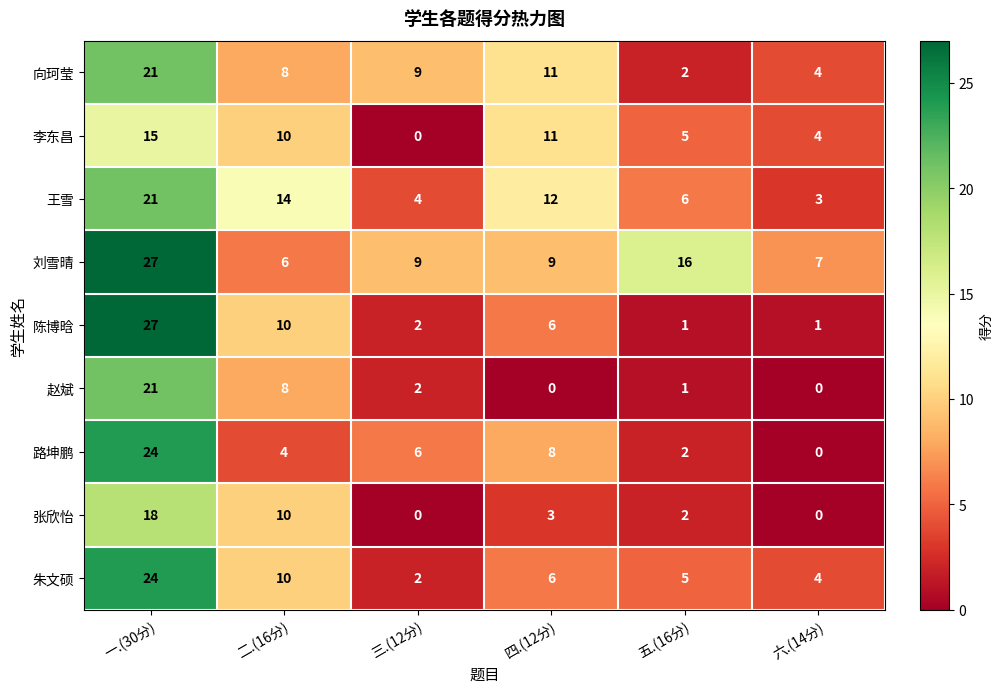

What is the difference between the highest and lowest values at 一.(30分)?

12